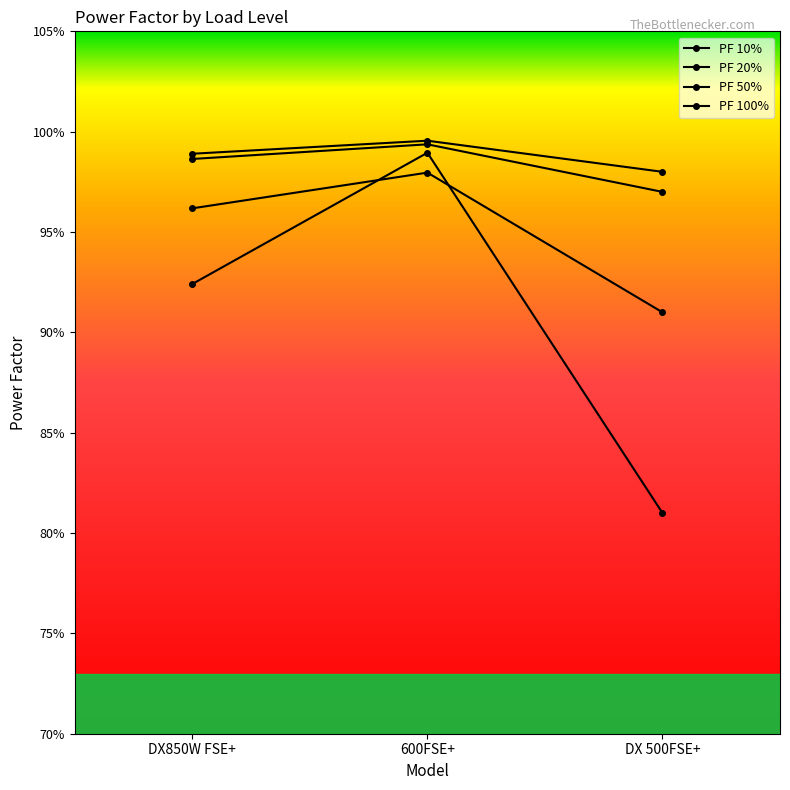

Rank the series at DX850W FSE+ from lowest to highest value.

PF 10%, PF 20%, PF 50%, PF 100%